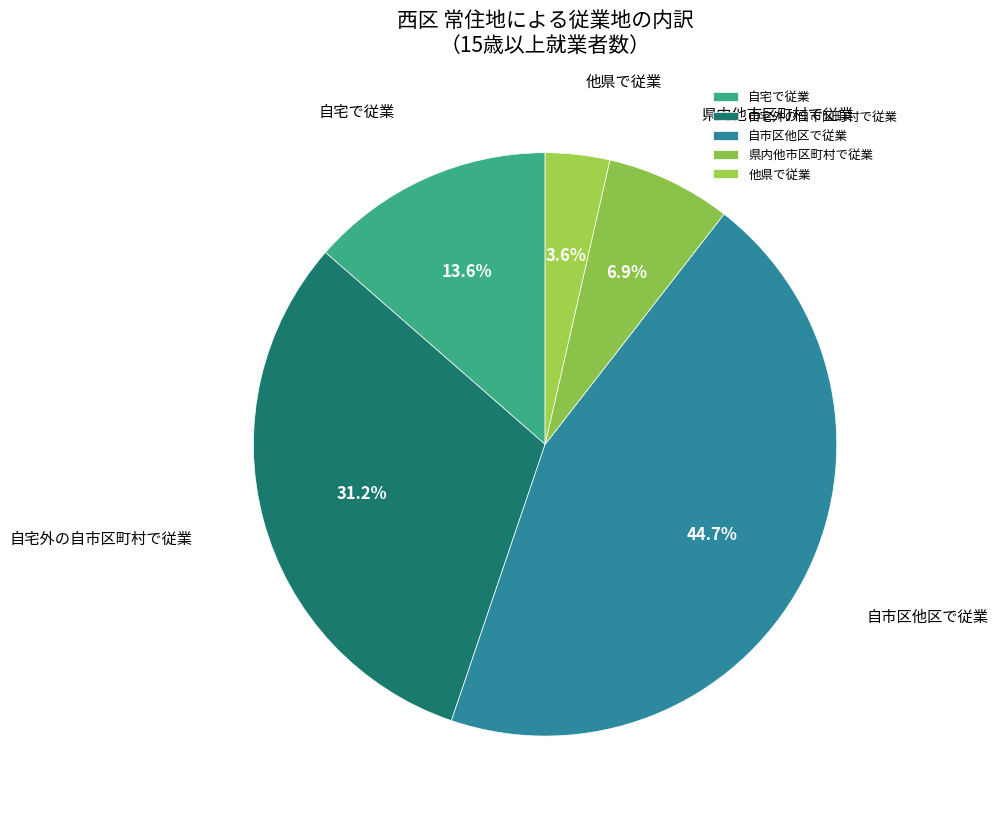

How much of the chart is everything except 自宅外の自市区町村で従業?

68.8%